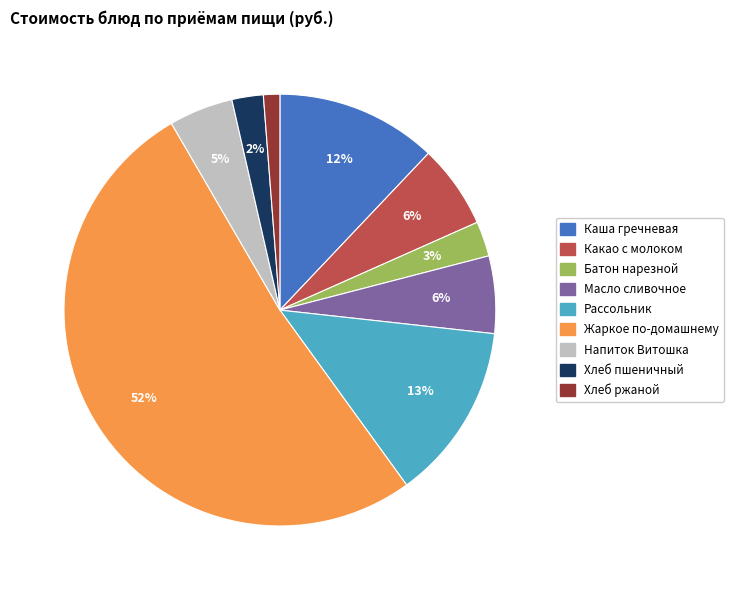

Does any single category account for the majority?

Yes